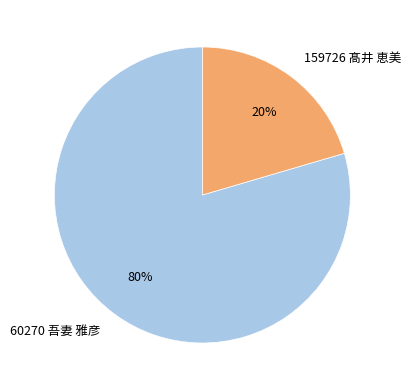

The 159726 髙井 恵美 slice represents 20% of the pie. True or false?

True